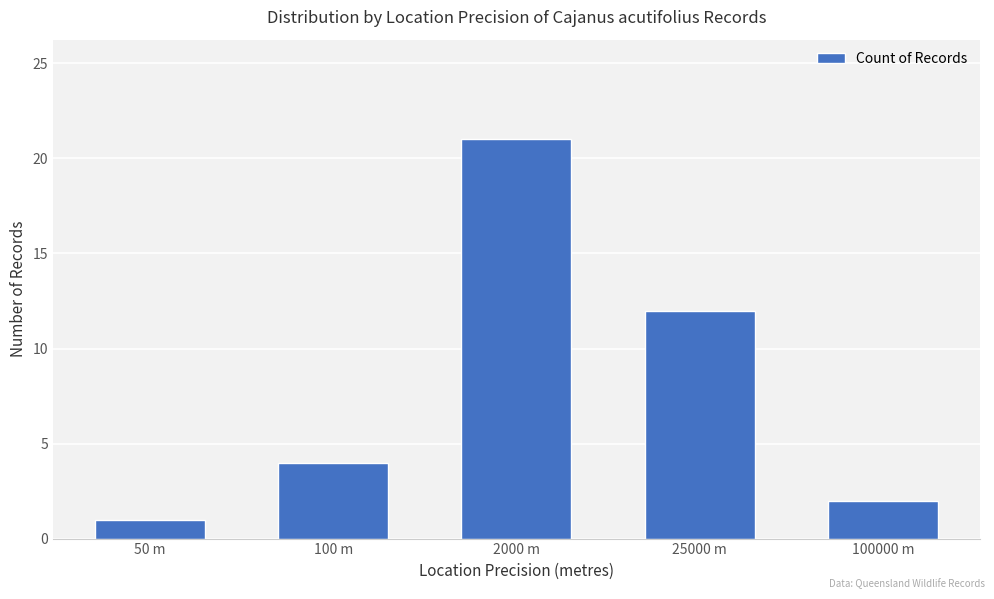

What is the sum of the values at 100 m and 100000 m?

6